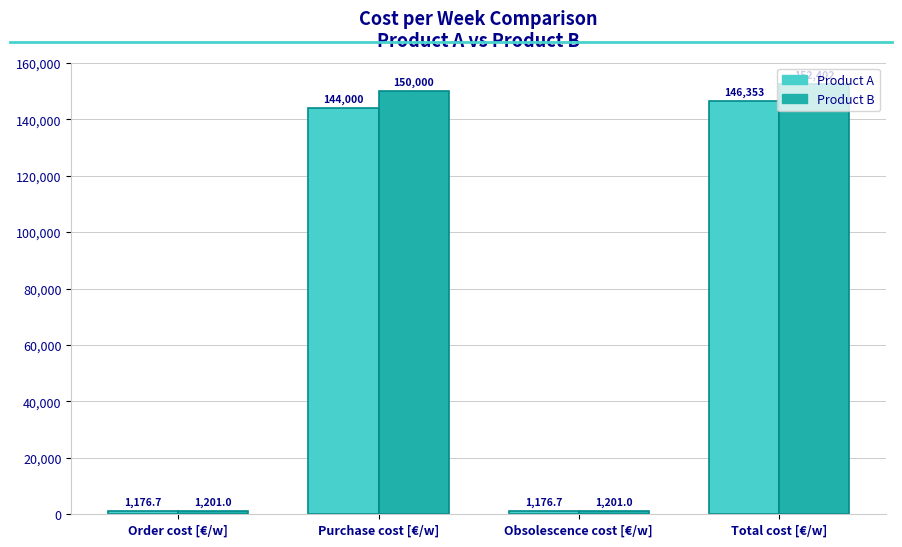

At Order cost [€/w], list the series in order from largest to smallest.

Product B, Product A